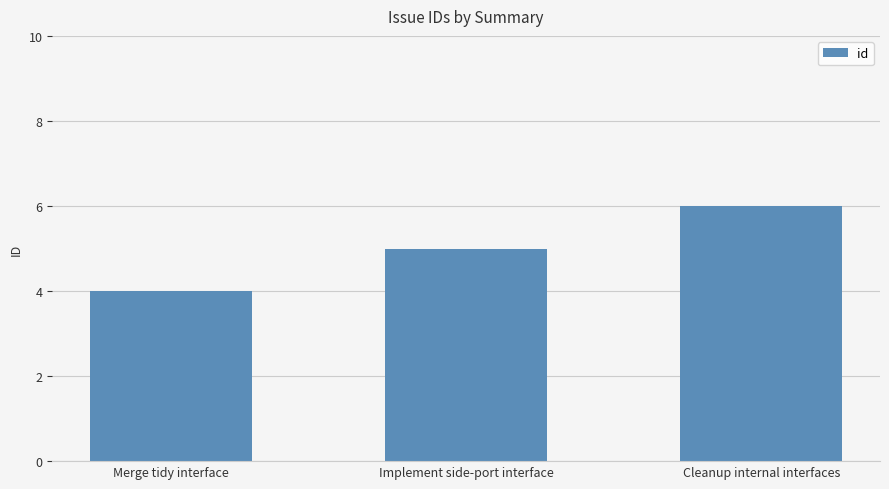

How many values are between 4 and 6?

3